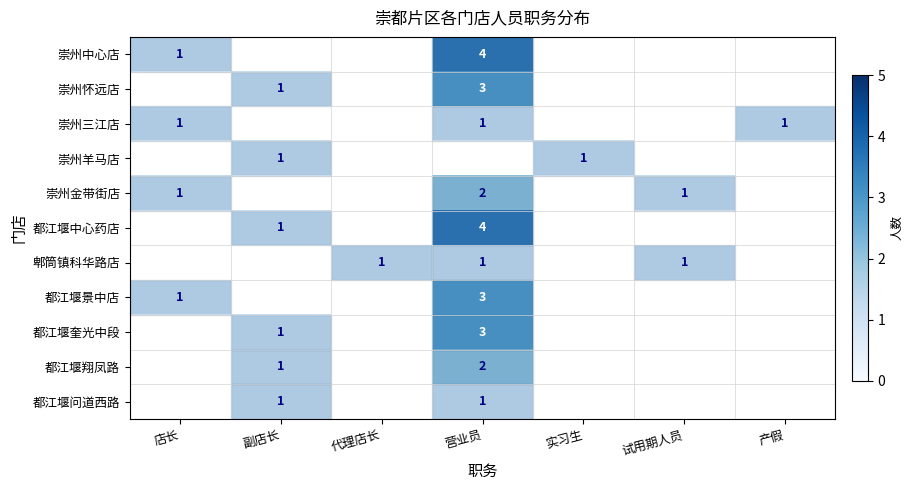

The value of 都江堰景中店 at 店长 is 1. True or false?

True